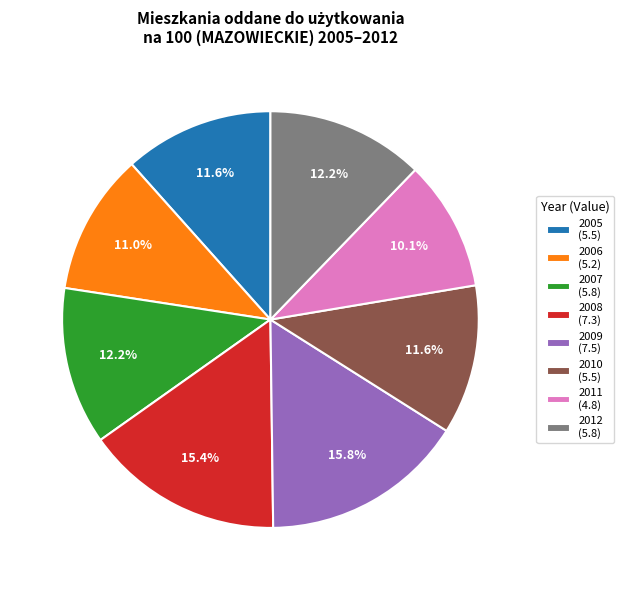

Which slice is the smallest?

2011 (4.8)